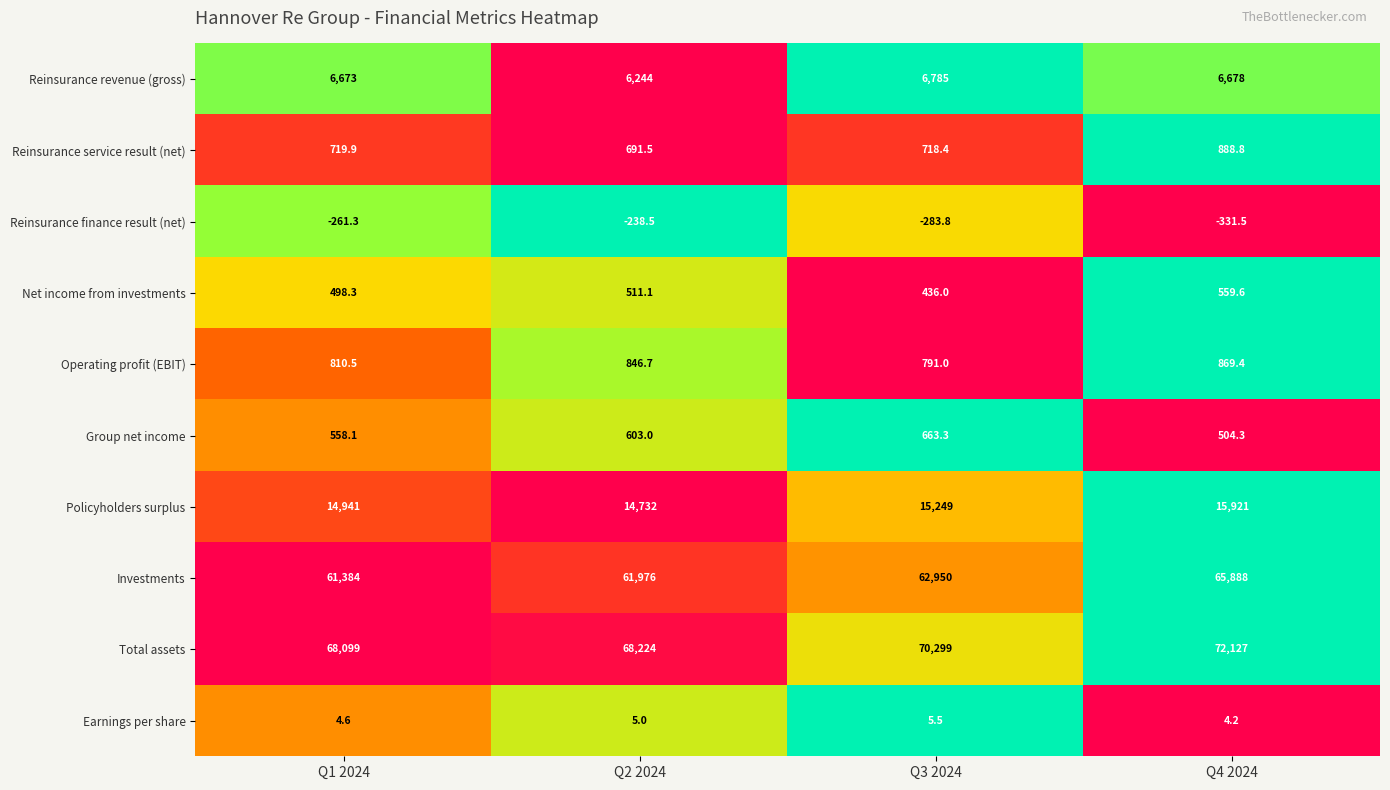

Which series has the largest total across all categories?

Total assets